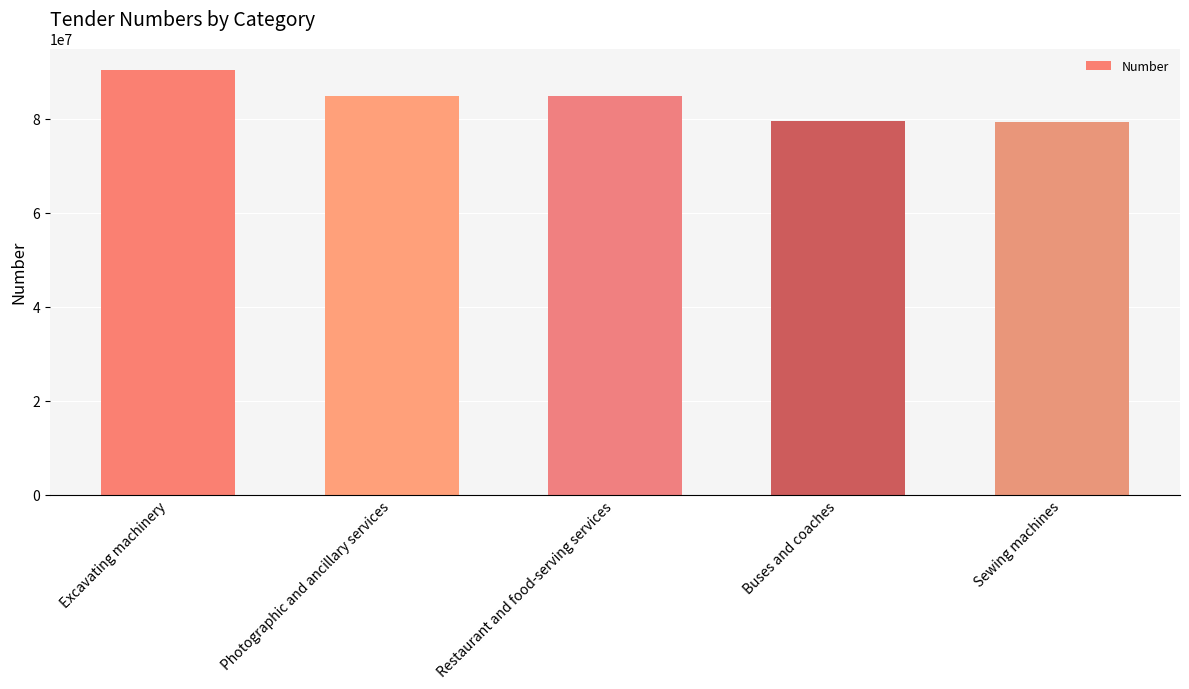

Read the value at Excavating machinery.

90397212